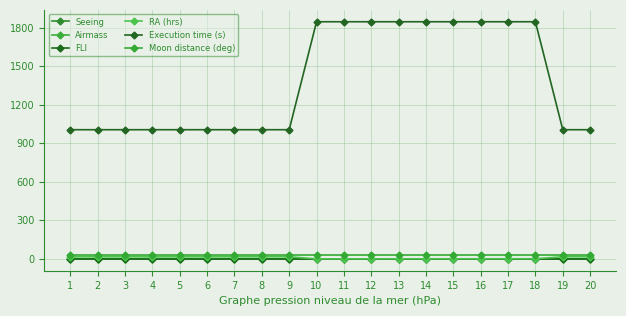

At 7, list the series in order from largest to smallest.

Execution time (s), Moon distance (deg), RA (hrs), Airmass, Seeing, FLI